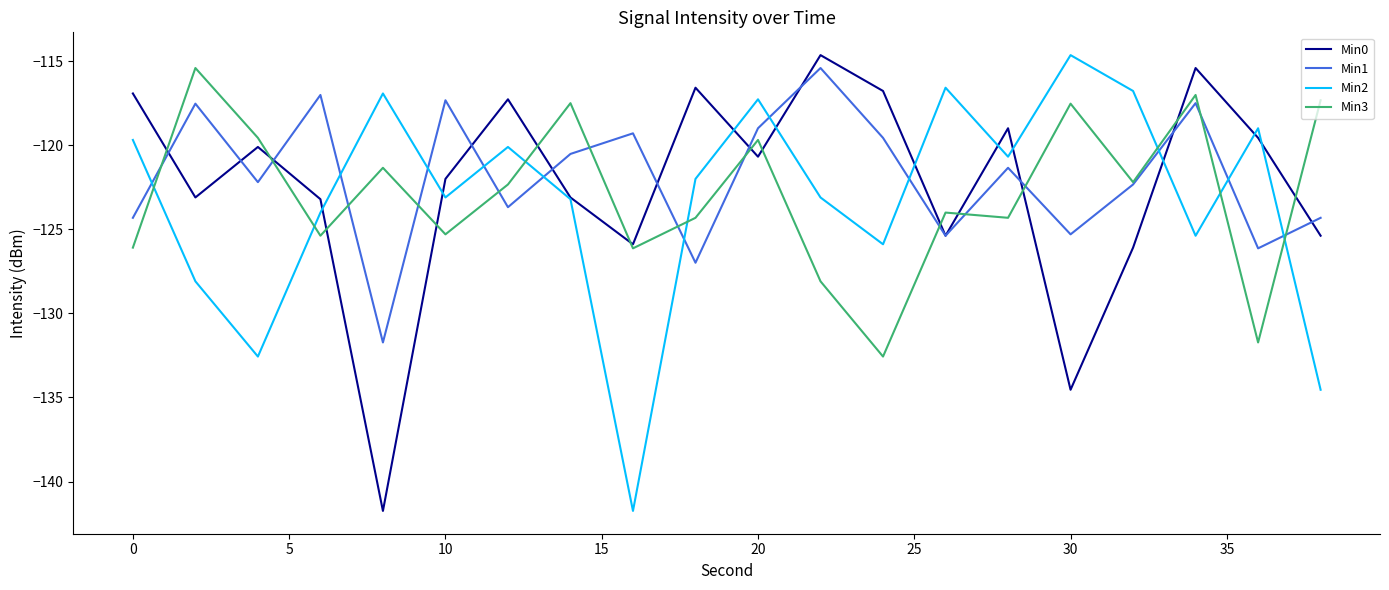

What is the difference between the maximum and minimum values in the Min2 series?

27.1